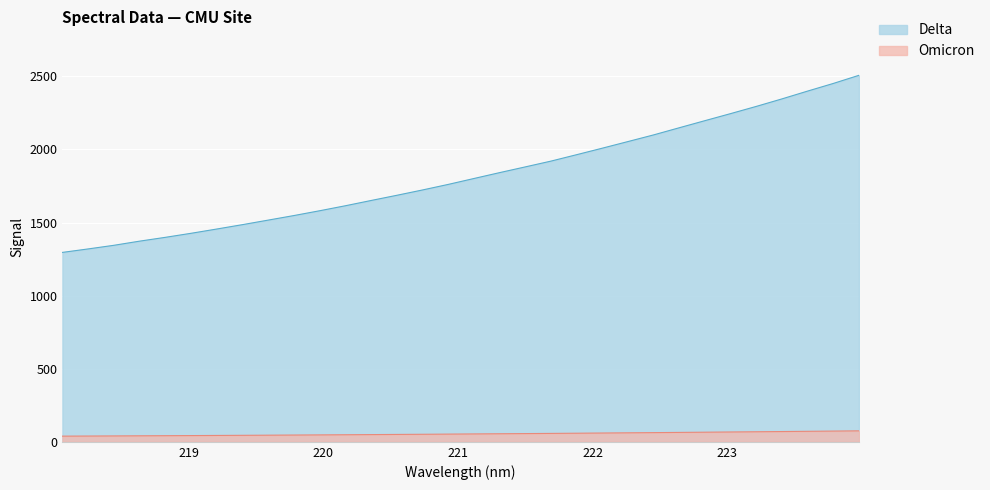

Between 220.9264 and 220.1623, which is larger?

220.9264